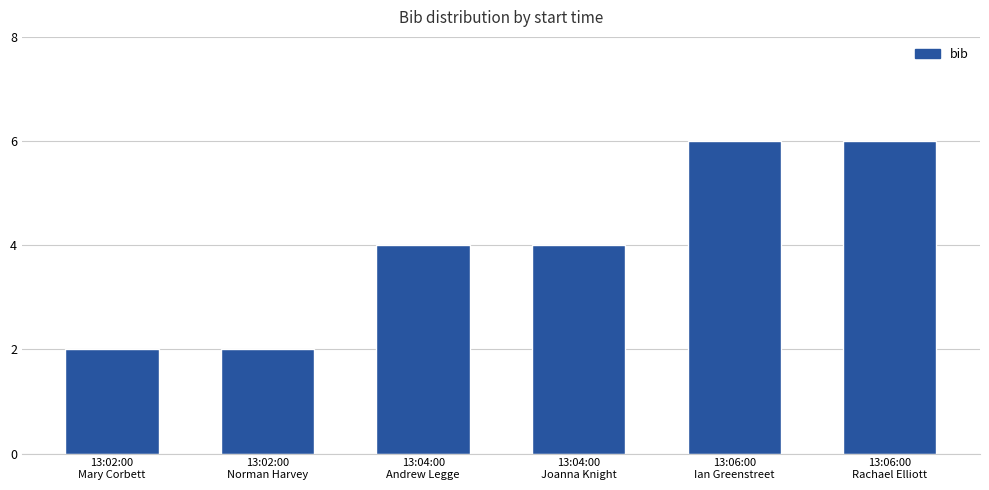

What is the maximum value shown in the chart?

6